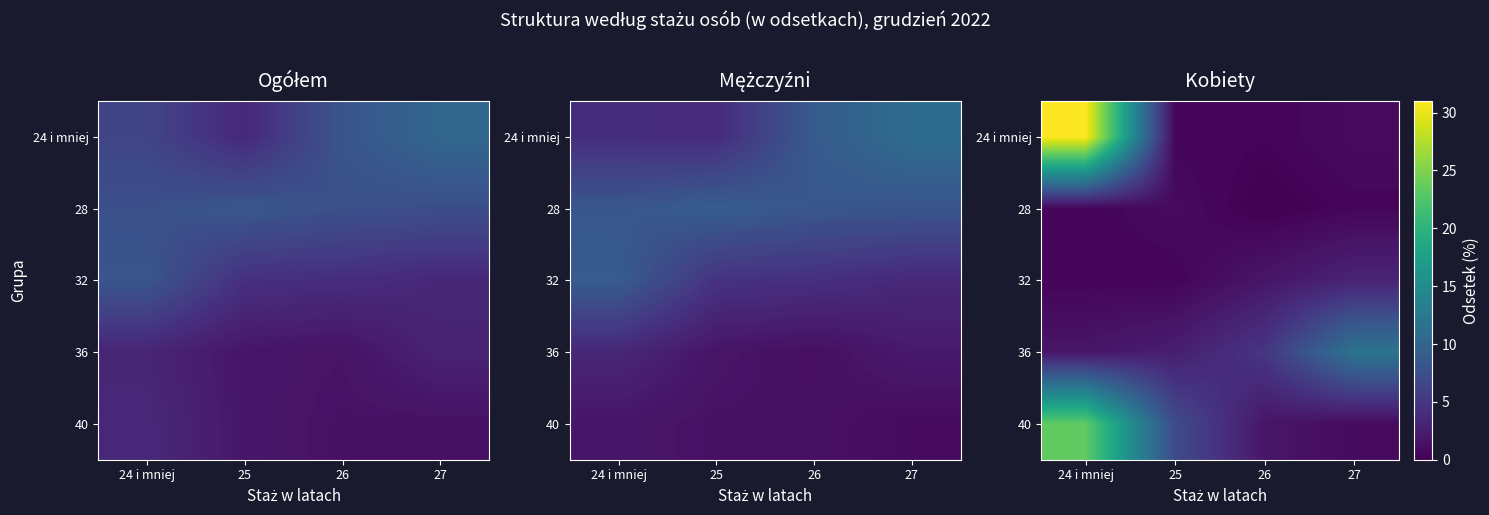

Is the value of 40 at 24 i mniej greater than the value of 24 i mniej at 24 i mniej?

No